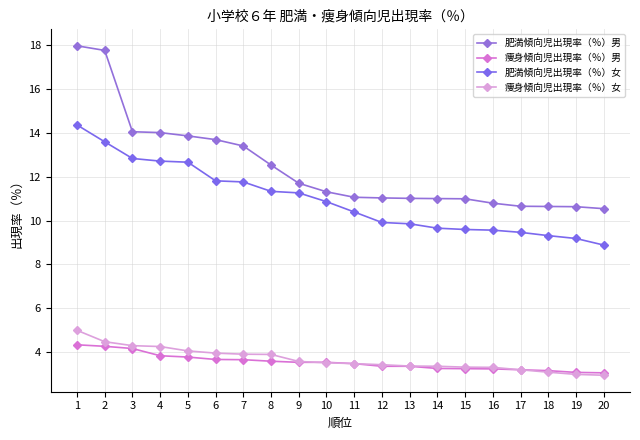

Is the value of 痩身傾向児出現率（％）男 at 20 greater than the value of 肥満傾向児出現率（％）女 at 19?

No